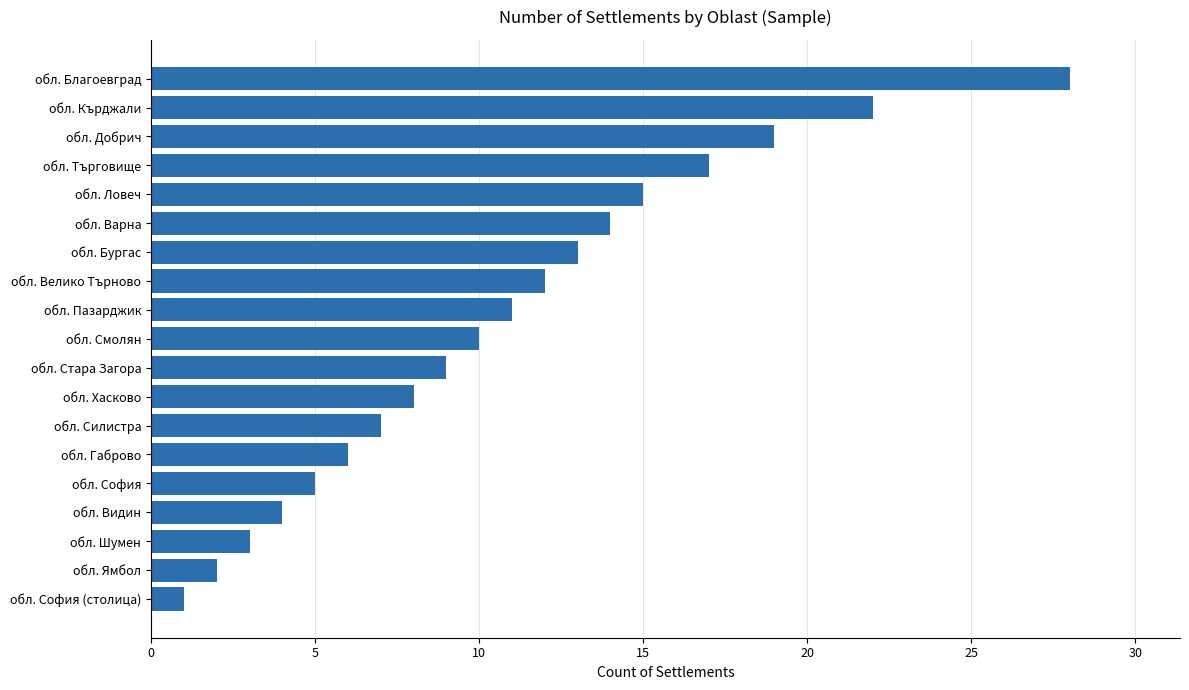

Reading bottom to top, transcribe all the data shown in this chart.

1	2	3	4	5	6	7	8	9	10	11	12	13	14	15	17	19	22	28